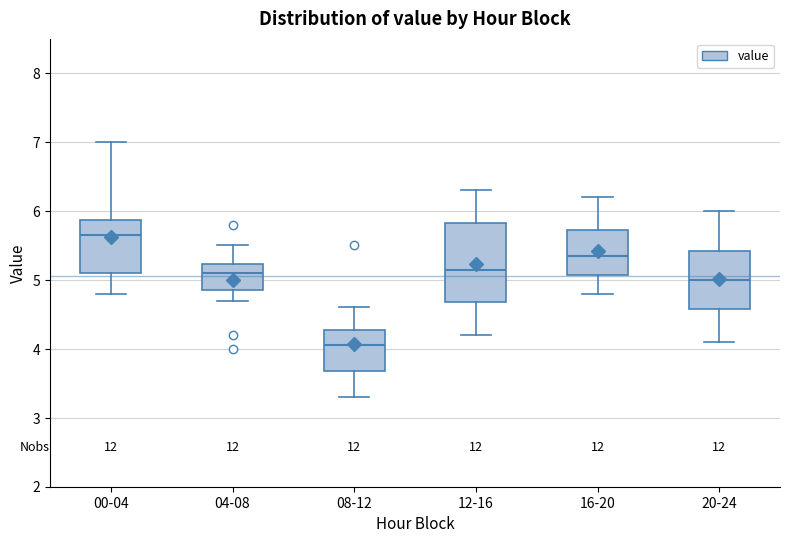

Which box's median line is the highest?

00-04